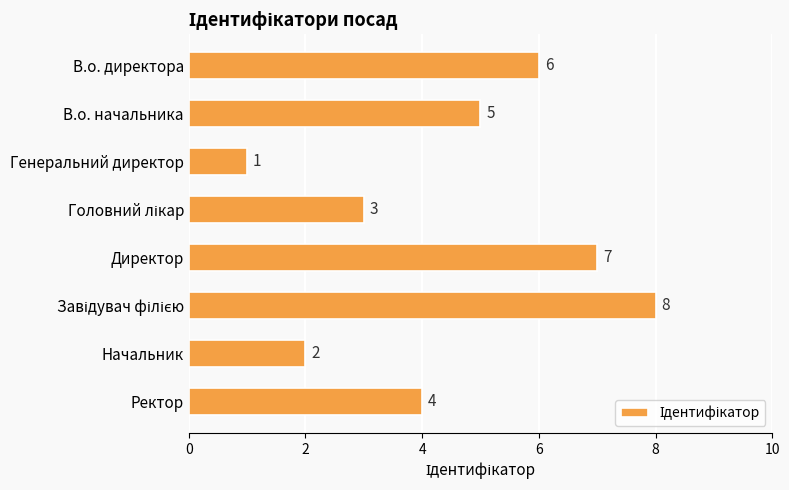

What is the minimum value shown in the chart?

1